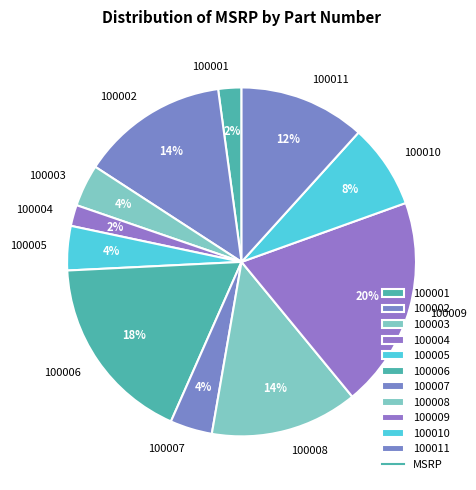

To the nearest percent, what is the combined percentage of 100002 and 100005?

18%